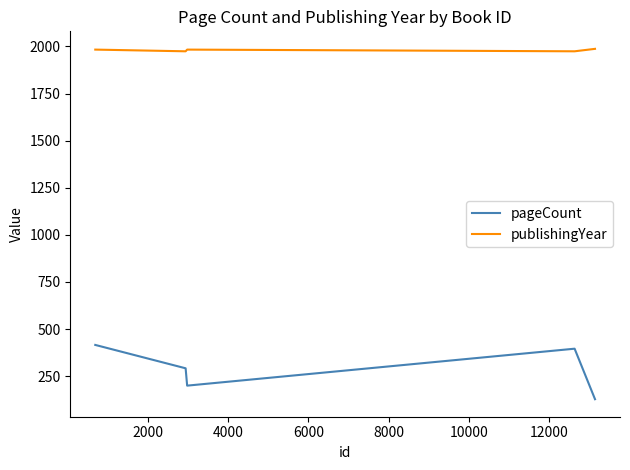

List the series in order of their overall mean, lowest first.

pageCount, publishingYear